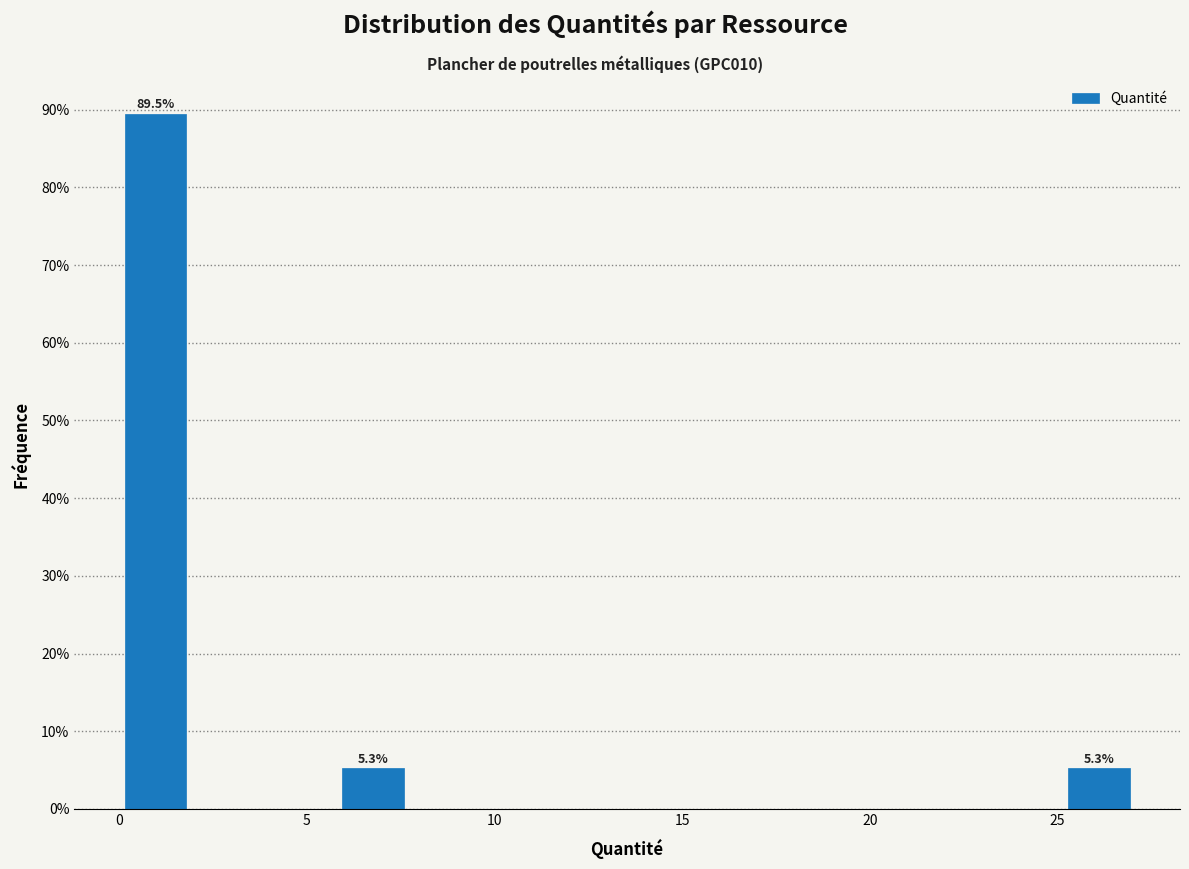

Read against the x-axis, roughly where is the centre of the tallest bar?

1.0